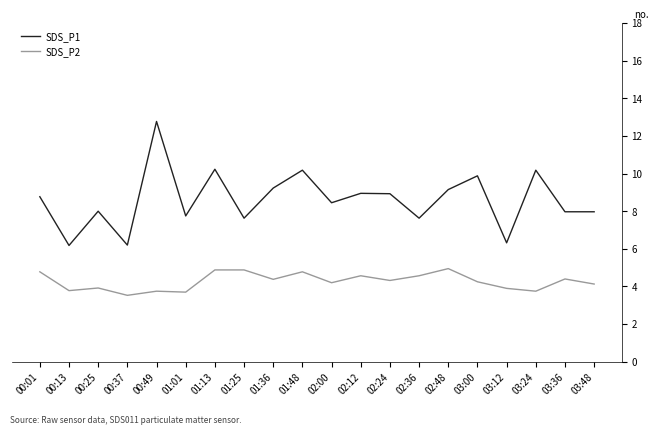

Rank the series at 01:01 from highest to lowest value.

SDS_P1, SDS_P2